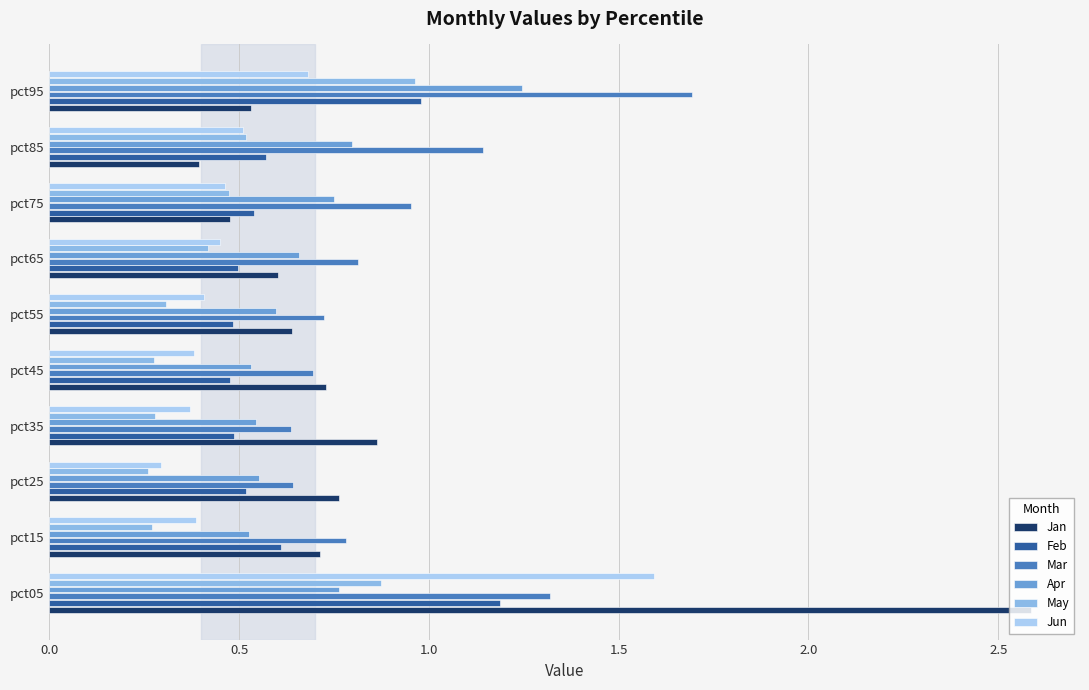

How many distinct data groups are displayed?

6